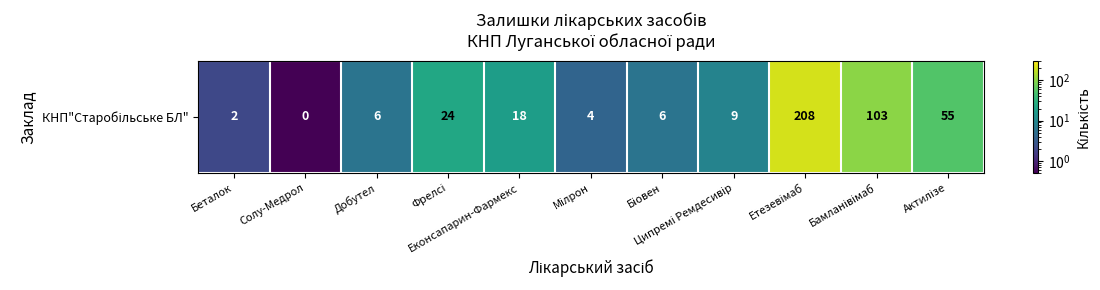

The value at Добутел is 6.0. True or false?

True